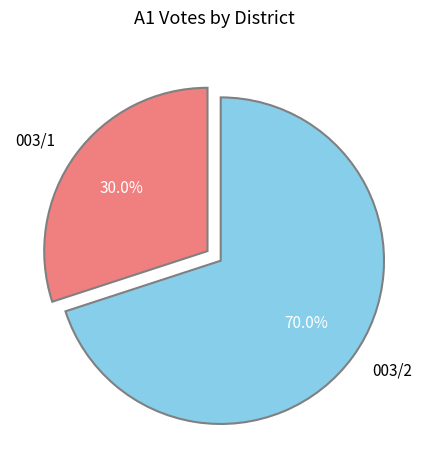

Does 003/2 account for over 50% of the chart?

Yes